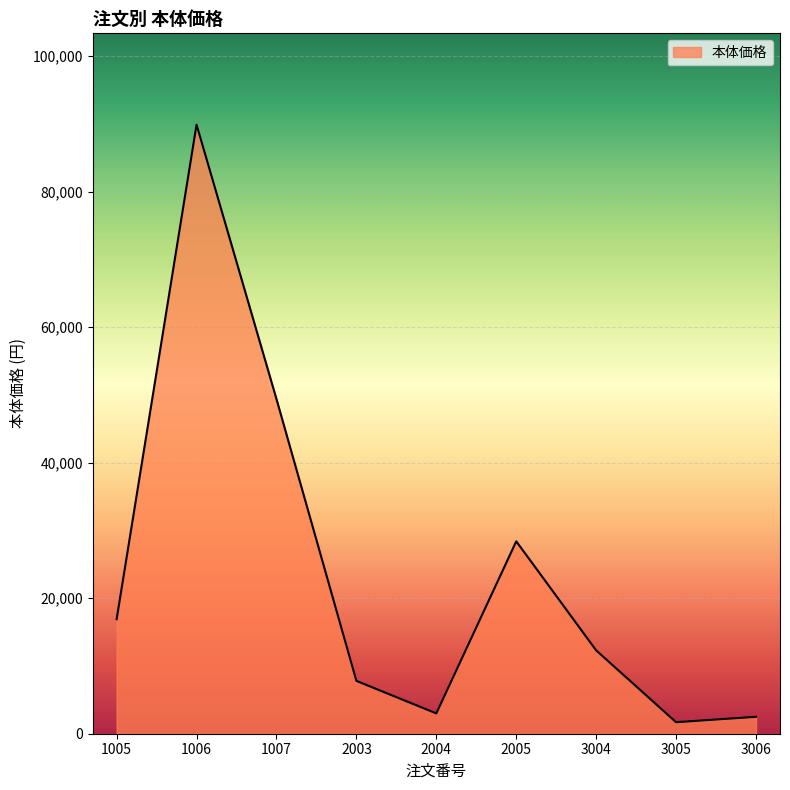

What is the average value?

23544